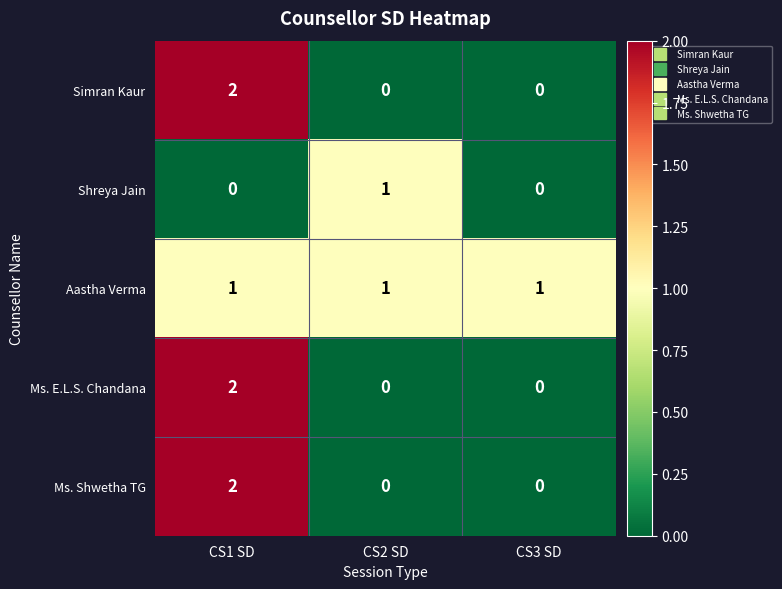

At which category is the sum across all series the highest?

CS1 SD